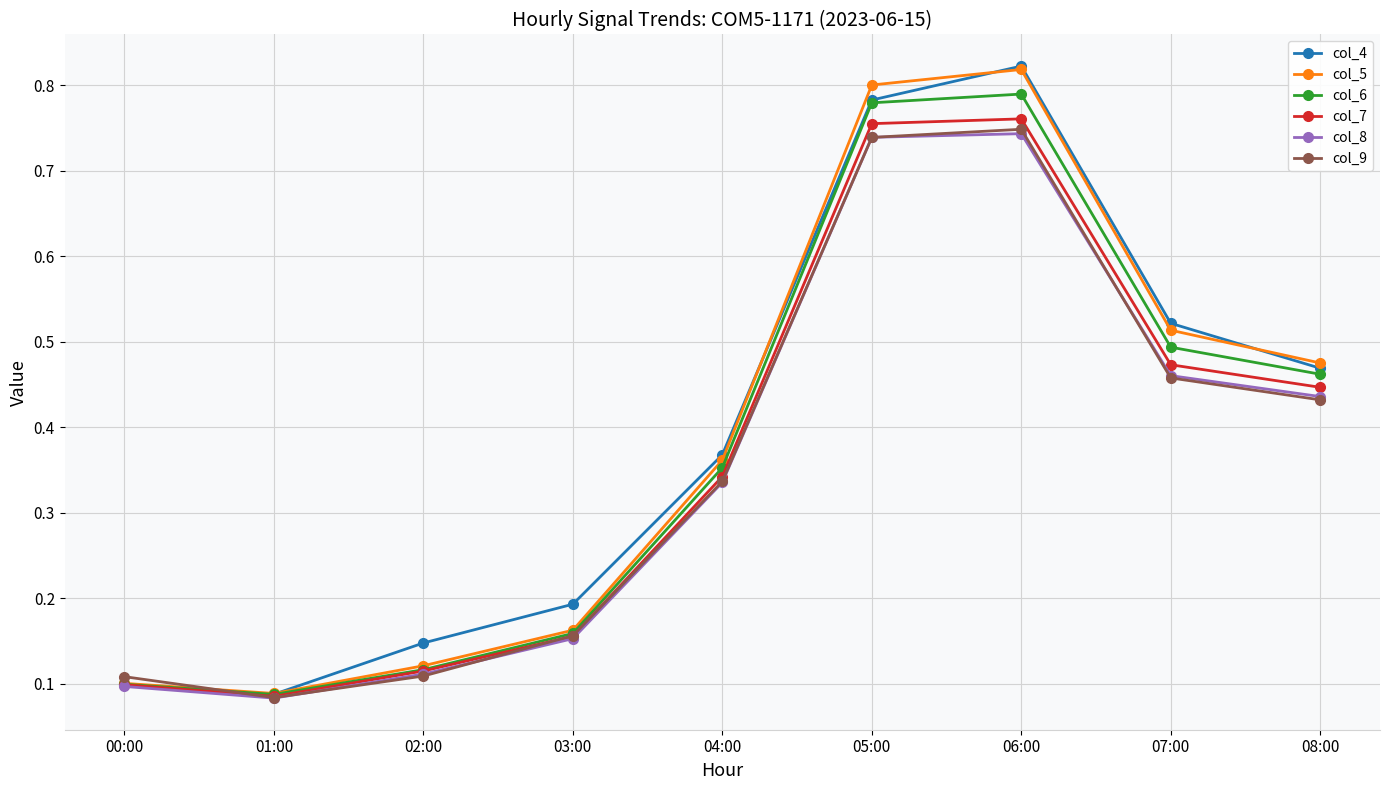

Is the value of col_8 at 05:00 greater than the value of col_7 at 06:00?

No